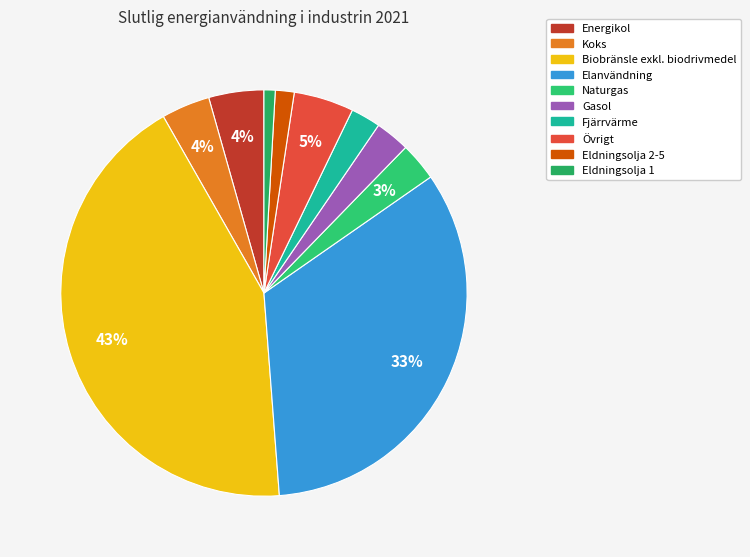

Does Elanvändning account for over 50% of the chart?

No